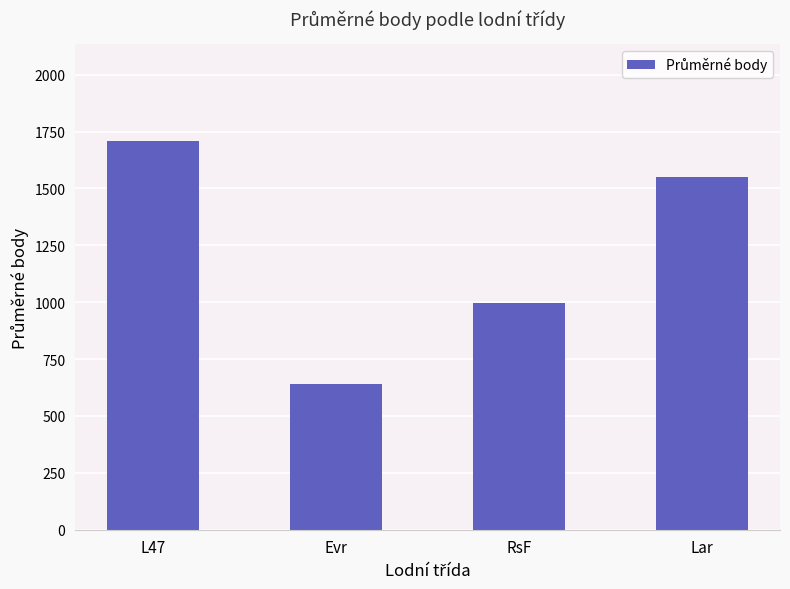

What is the difference between the maximum and minimum values?

1066.1